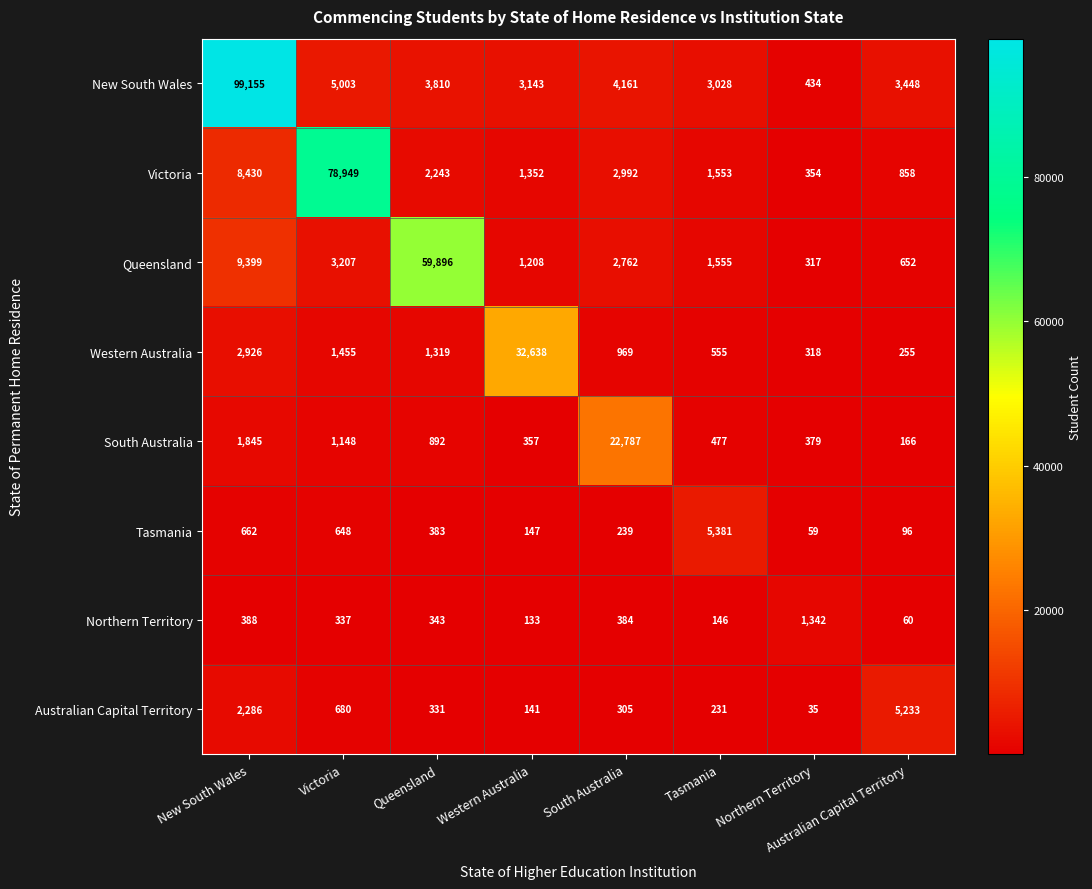

Which series has the largest total across all categories?

New South Wales